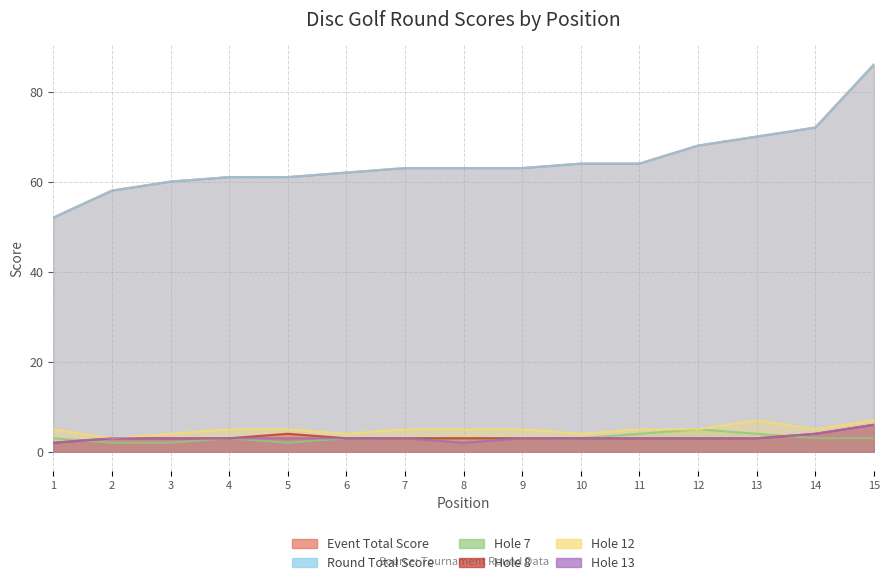

How many values in the hole_8 series exceed 3?

3